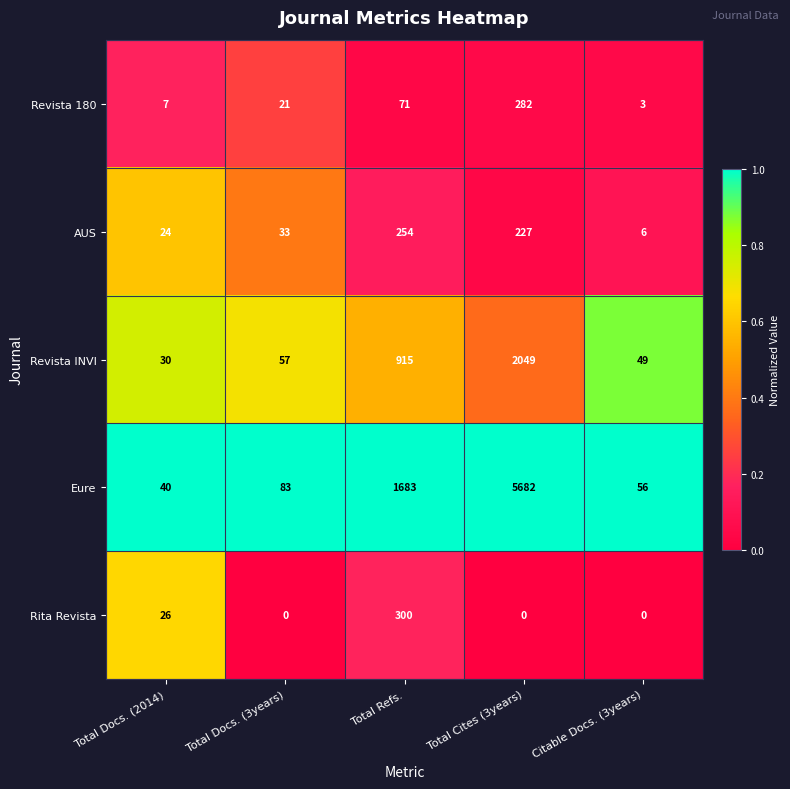

Reading right to left, list all the values displayed in this chart.

Revista 180: 3	282	71	21	7
AUS: 6	227	254	33	24
Revista INVI: 49	2049	915	57	30
Eure: 56	5682	1683	83	40
Rita Revista: 0	0	300	0	26